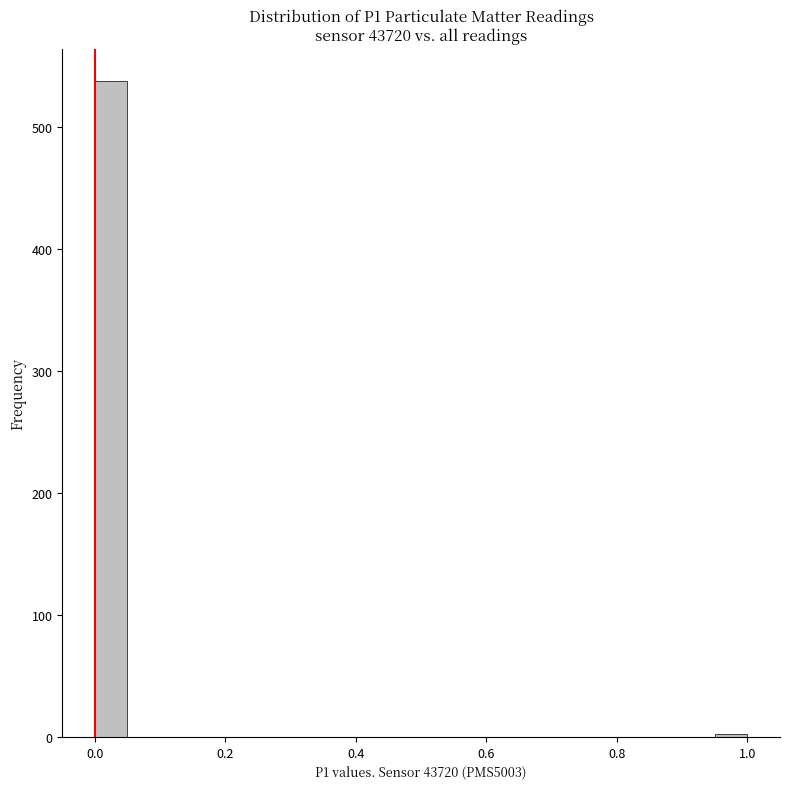

Around what value on the x-axis is the tallest bar? Give the approximate position of its centre, as read against the axis.

0.02